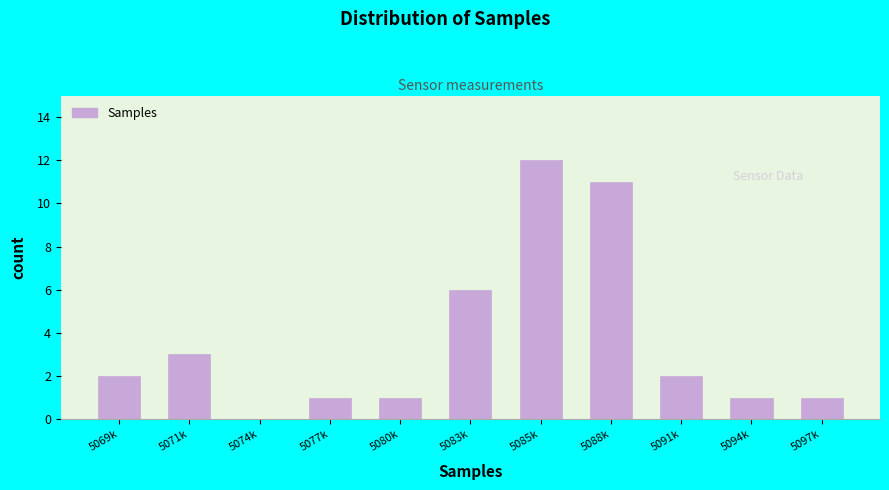

Reading right to left, what are all the values shown in this chart?

5097k=1	5094k=1	5091k=2	5088k=11	5085k=12	5083k=6	5080k=1	5077k=1	5074k=0	5071k=3	5069k=2